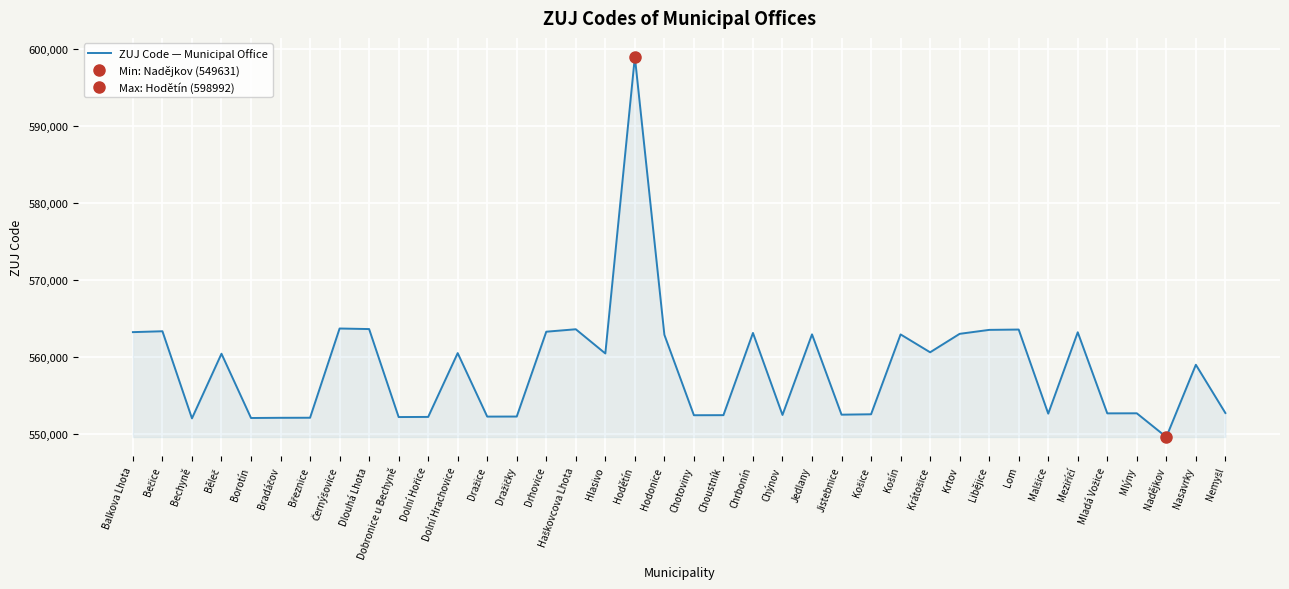

What is the smallest value displayed?

549631